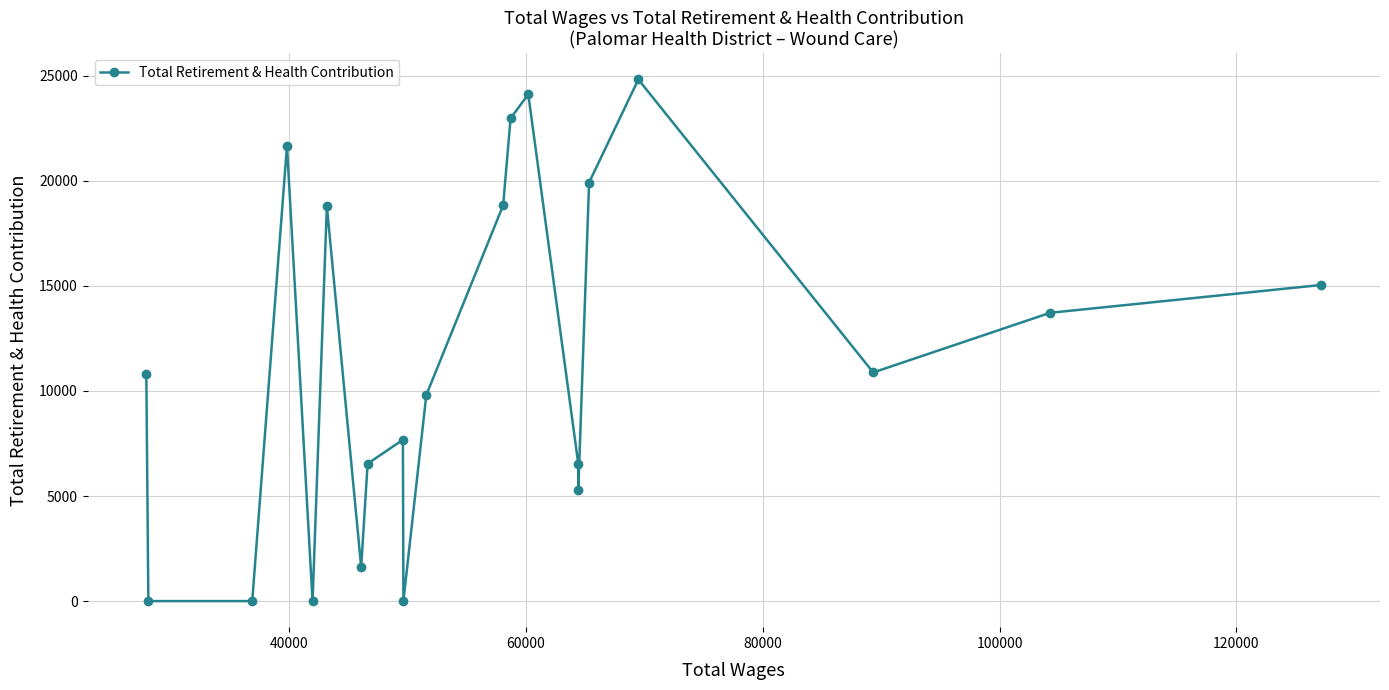

What is the sum of all values?

239067